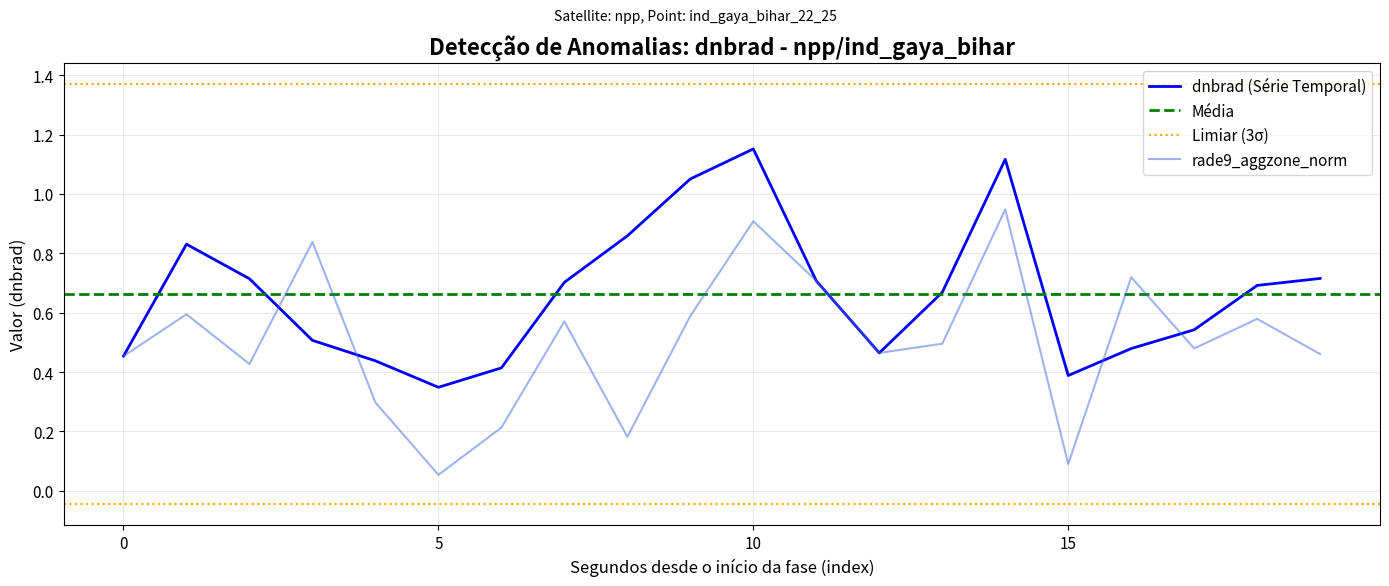

Which category has the lowest value in the rade9_aggzone_norm series?

5